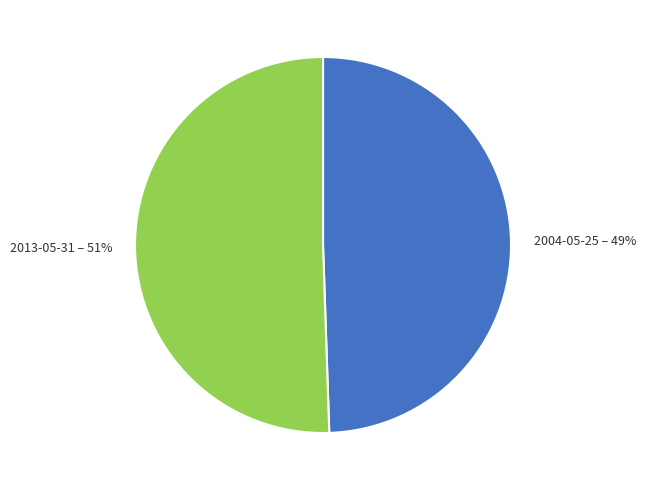

Rank the categories by value from highest to lowest.

2013-05-31, 2004-05-25